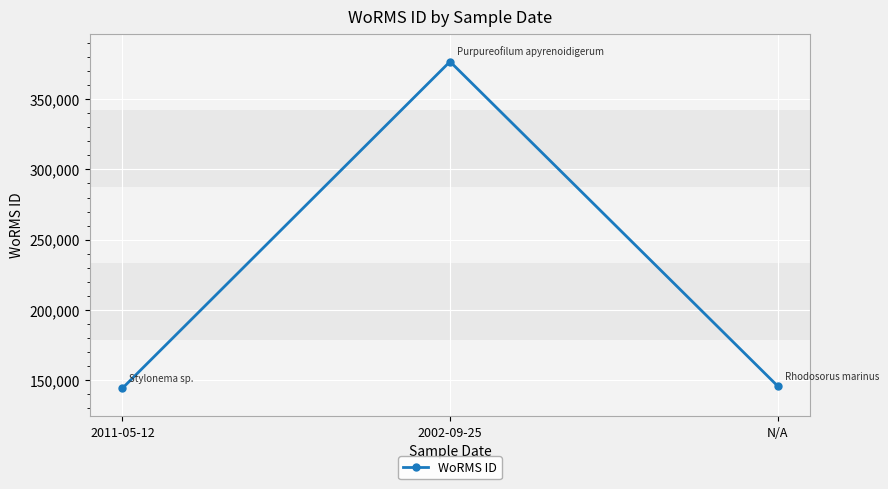

Does the chart display data point markers on the line(s)?

Yes